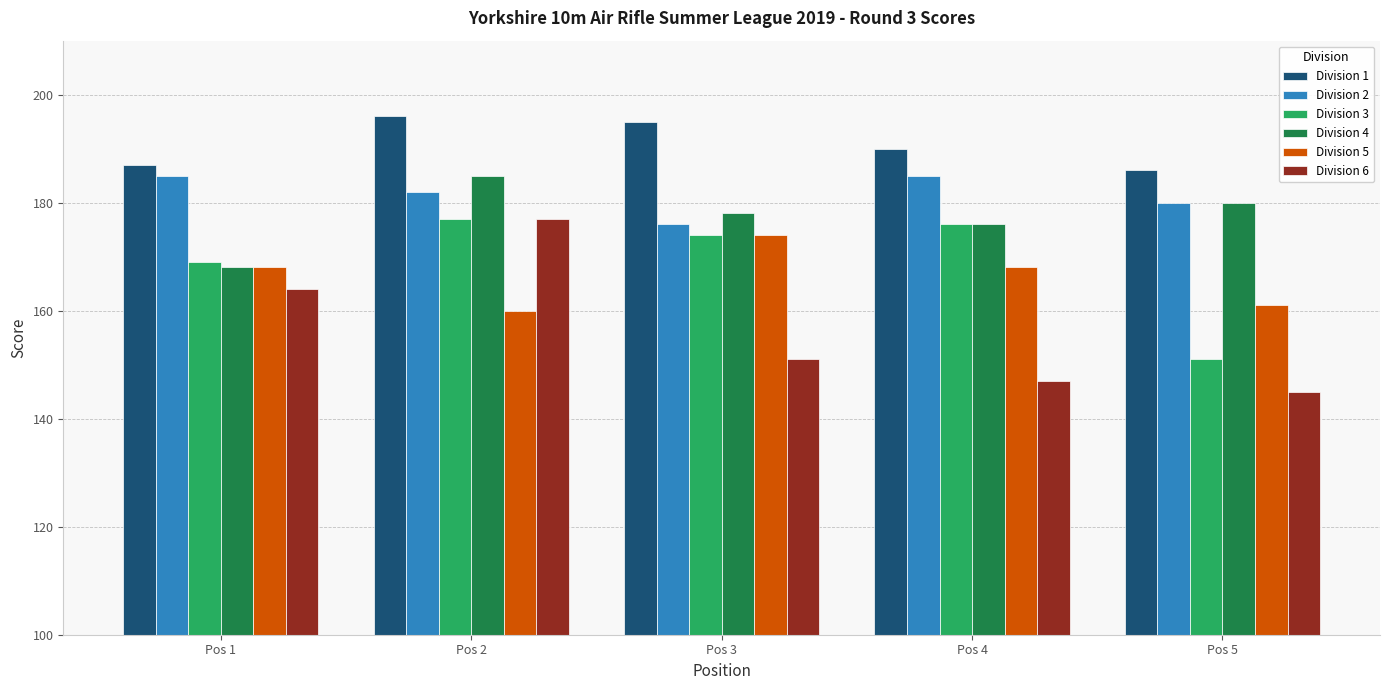

Reading right to left, list all the values displayed in this chart.

Division 1: 186	190	195	196	187
Division 2: 180	185	176	182	185
Division 3: 151	176	174	177	169
Division 4: 180	176	178	185	168
Division 5: 161	168	174	160	168
Division 6: 145	147	151	177	164